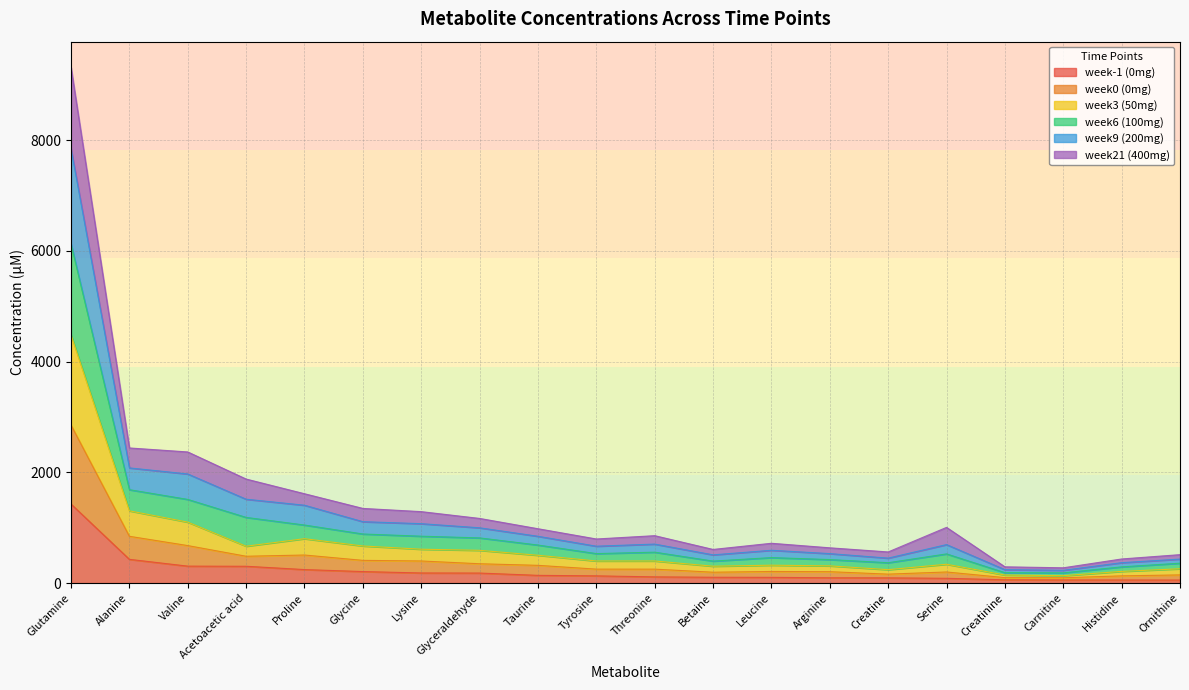

Where does the week6_100 series first go above 981?

Glutamine